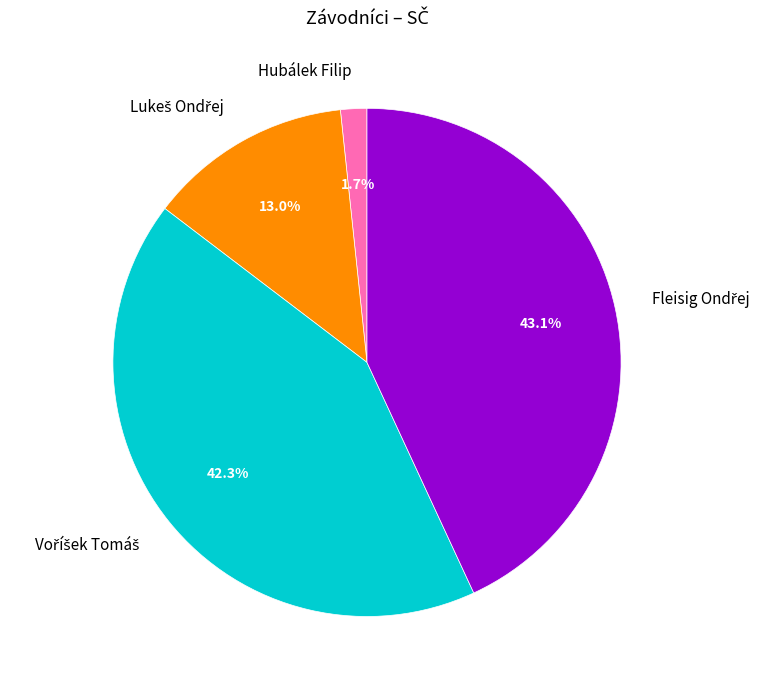

What percentage is NOT represented by Hubálek Filip?

98.3%